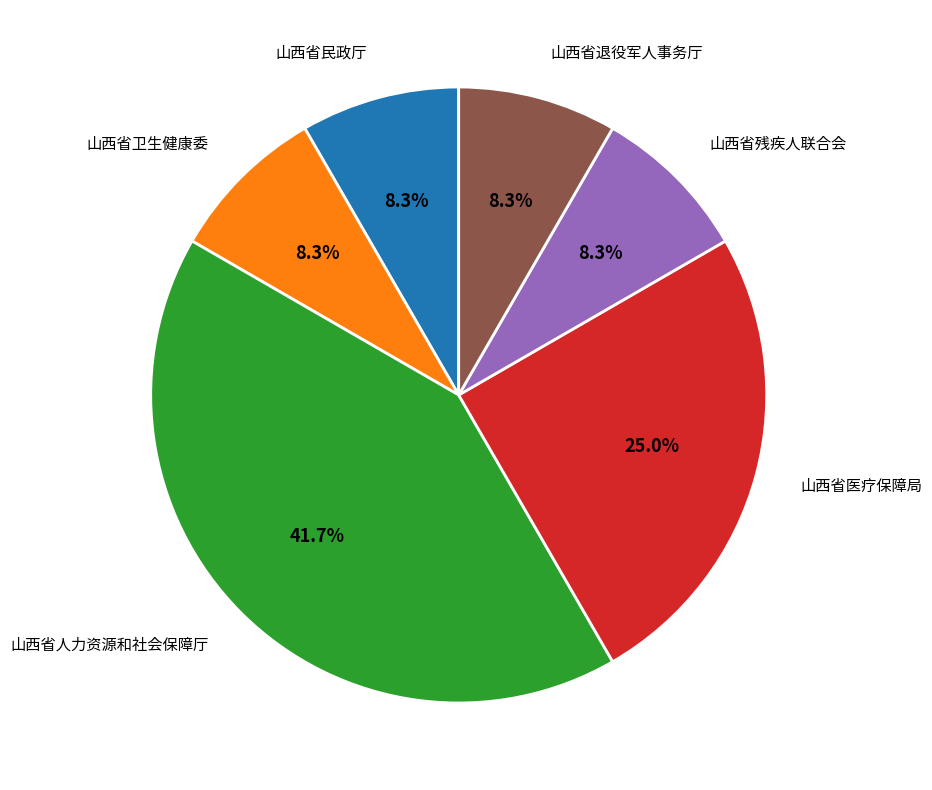

How many slices are in this pie chart?

6